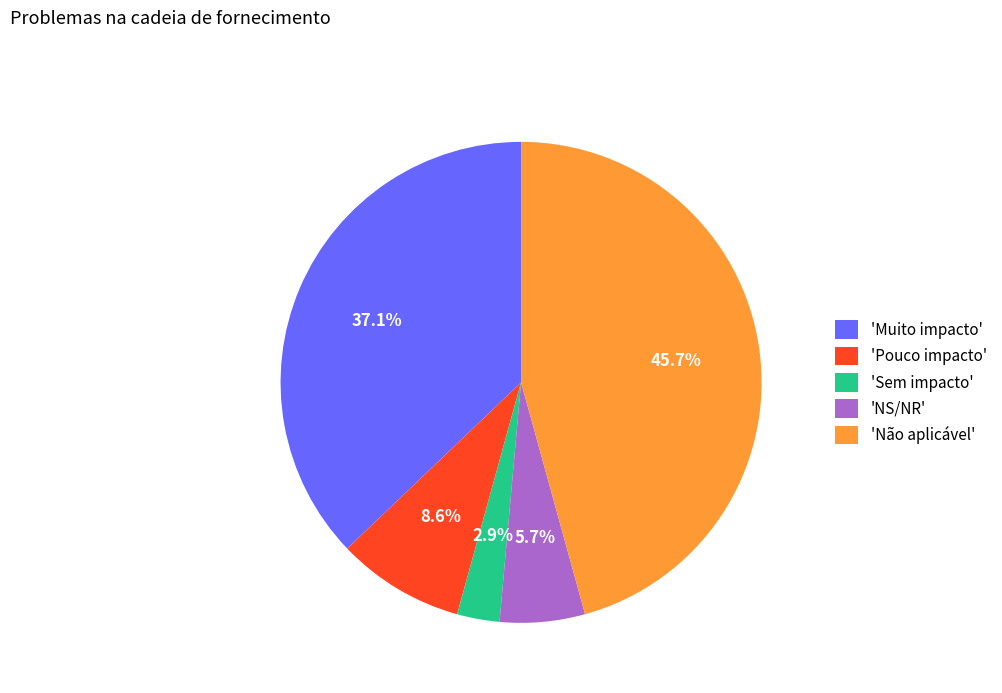

What portion of the pie excludes 'Pouco impacto'?

91.4%